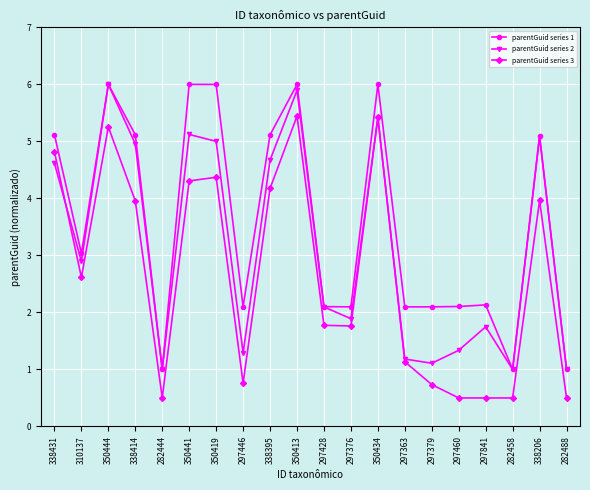

True or false: parentGuid series 2 has a value of 2.1 at 297428.

True